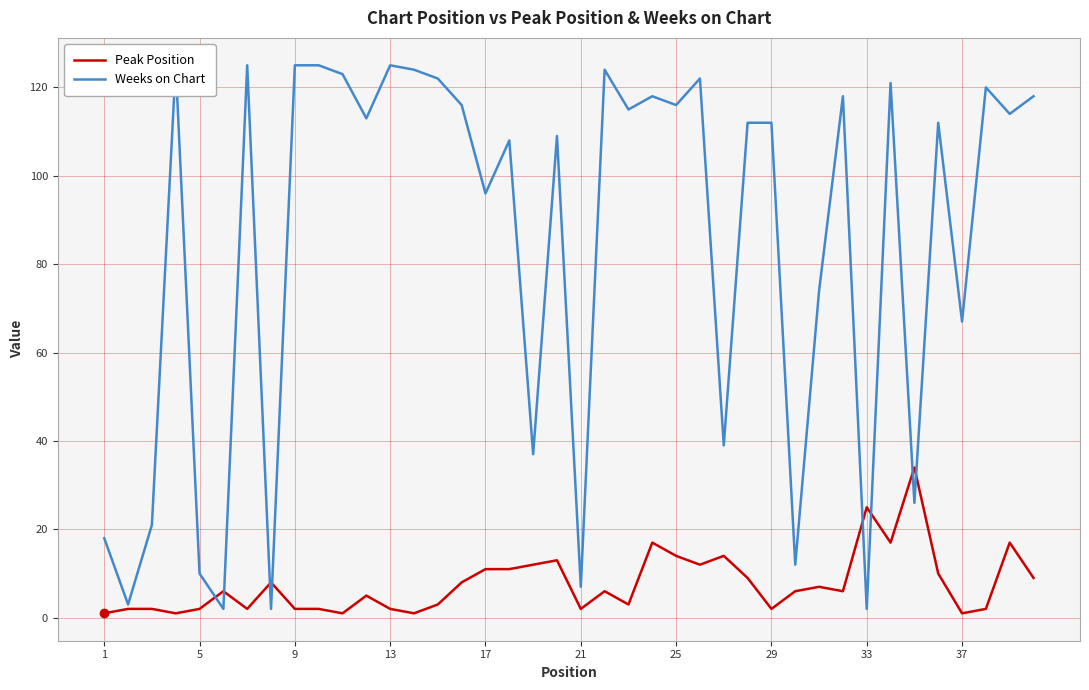

Which series has the largest total across all categories?

Weeks on Chart